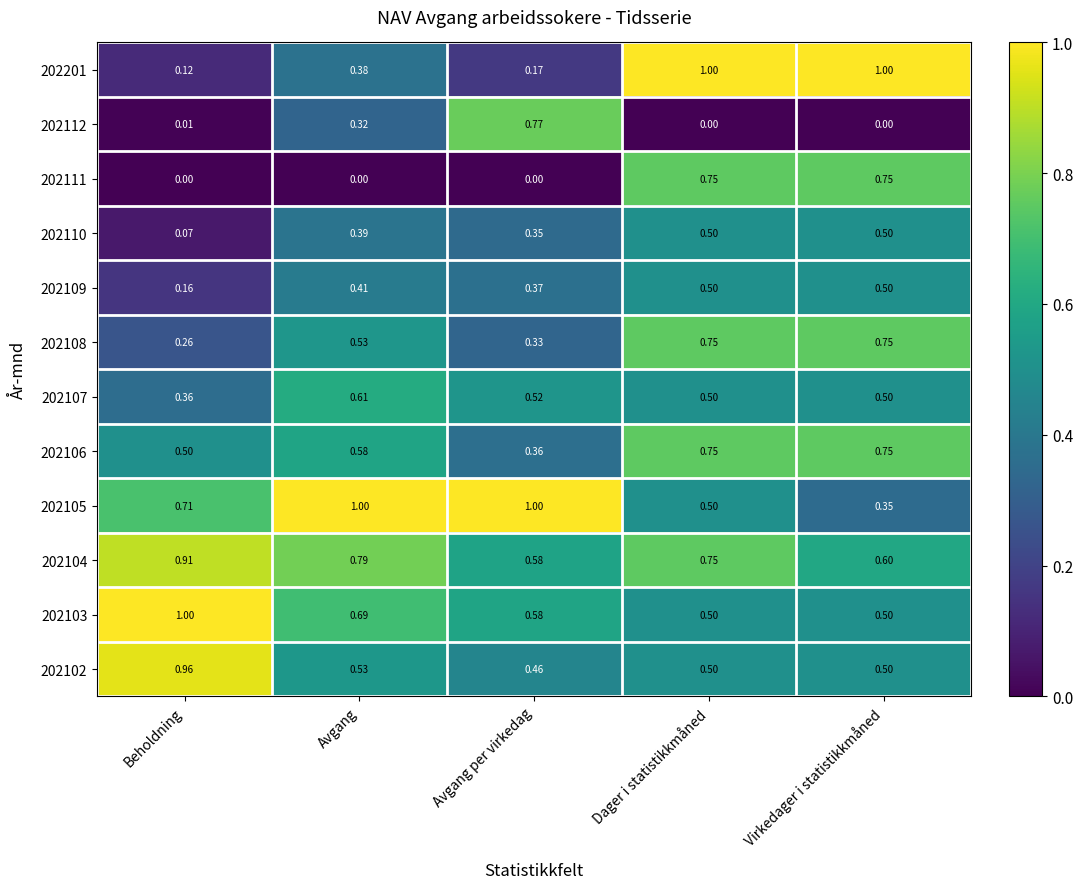

Where is 202106 nearest to the value 0?

Avgang per virkedag